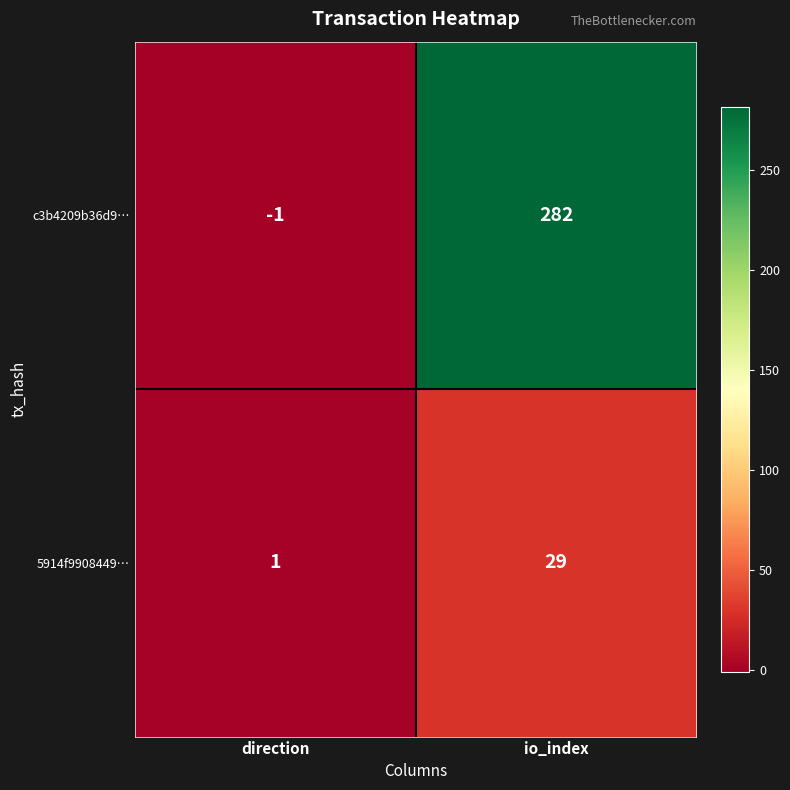

Reading right to left, transcribe all the data shown in this chart.

c3b4209b36d9…: 282	-1
5914f9908449…: 29	1